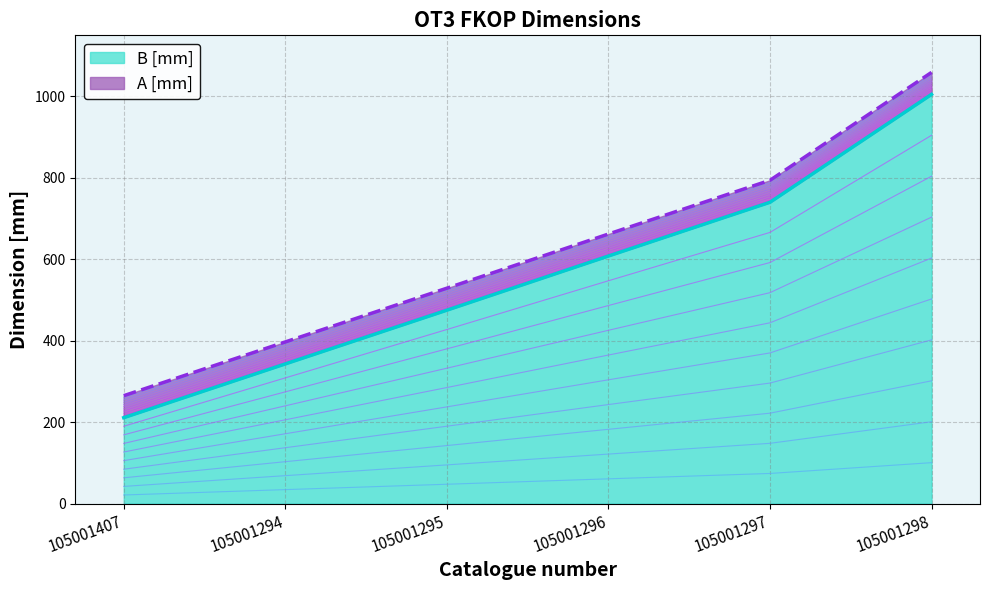

Rank the categories by A [mm] value from highest to lowest.

105001298, 105001297, 105001296, 105001295, 105001294, 105001407